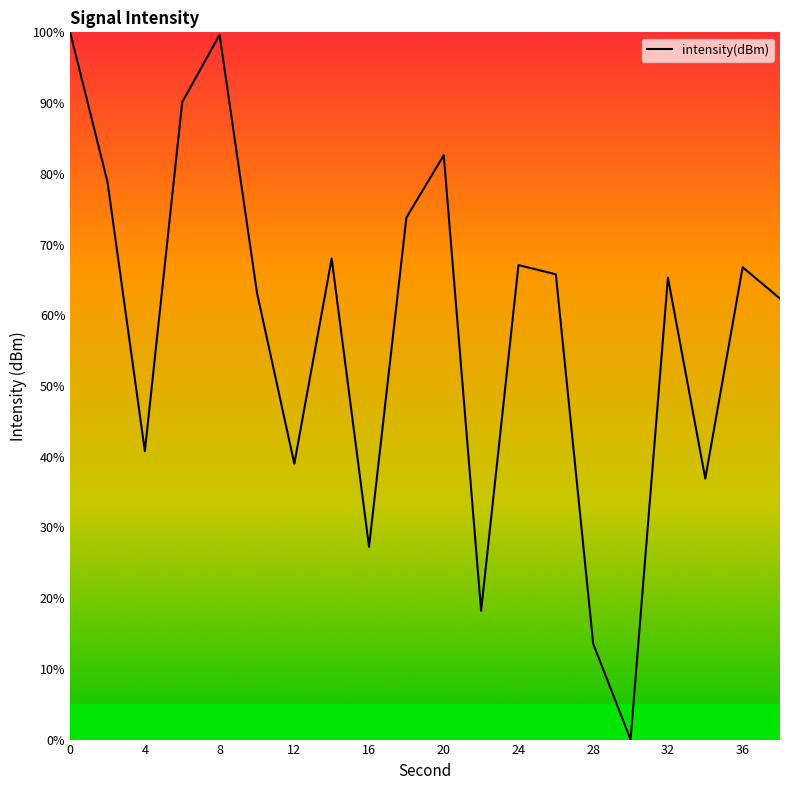

Reading left to right, extract all data points from this chart.

100.0	78.8	40.8	90.1	99.7	63.2	39.0	68.0	27.3	73.8	82.6	18.2	67.1	65.8	13.5	0.0	65.3	36.9	66.8	62.4